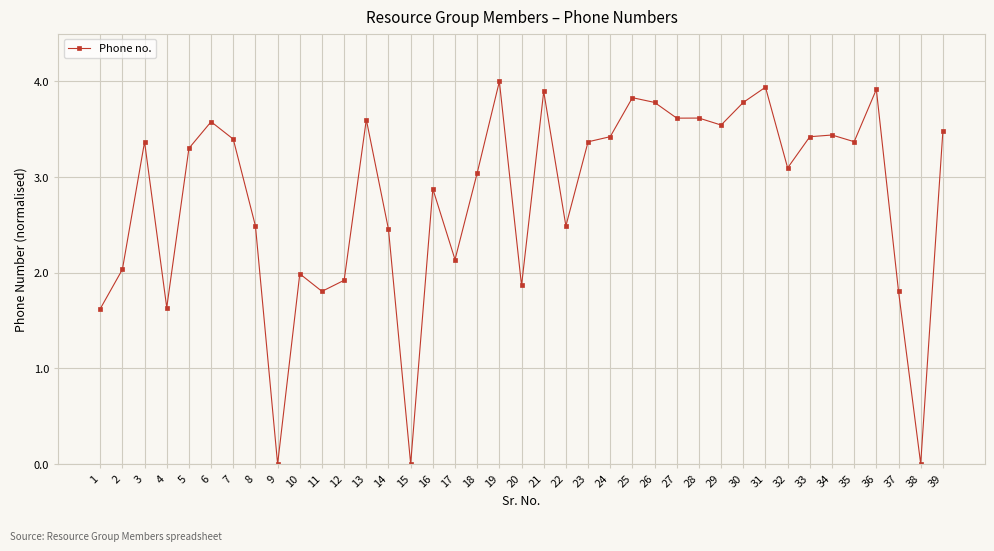

How many data points does each series have?

39